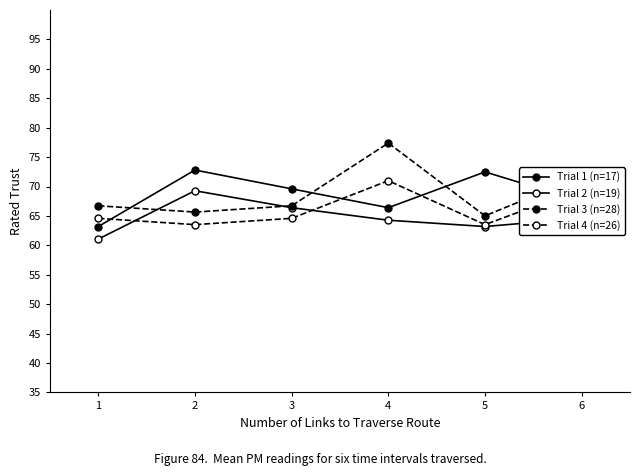

Between 3 and 4, which is larger?

3